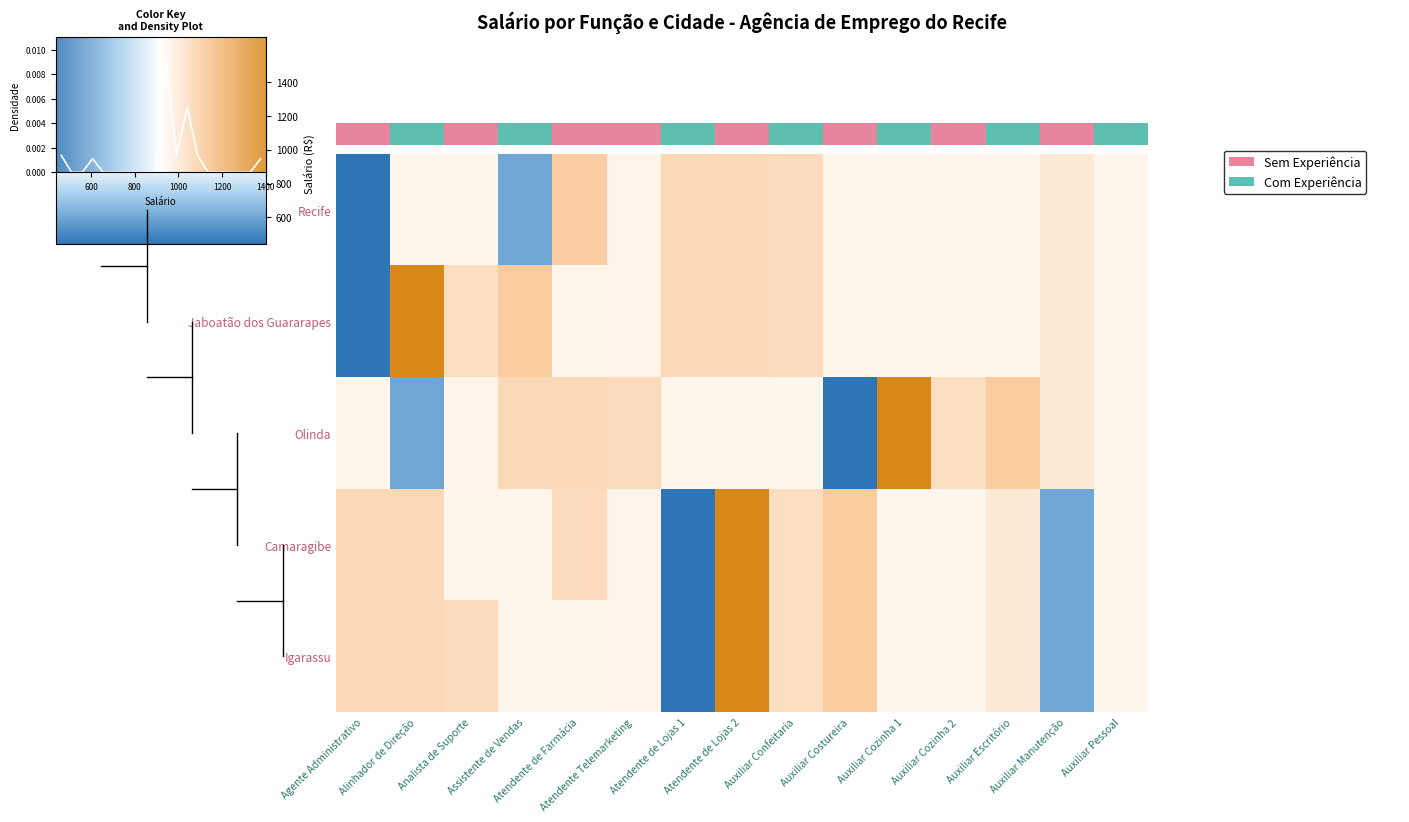

Where does the Recife series first go above 957?

Atendente de Farmácia